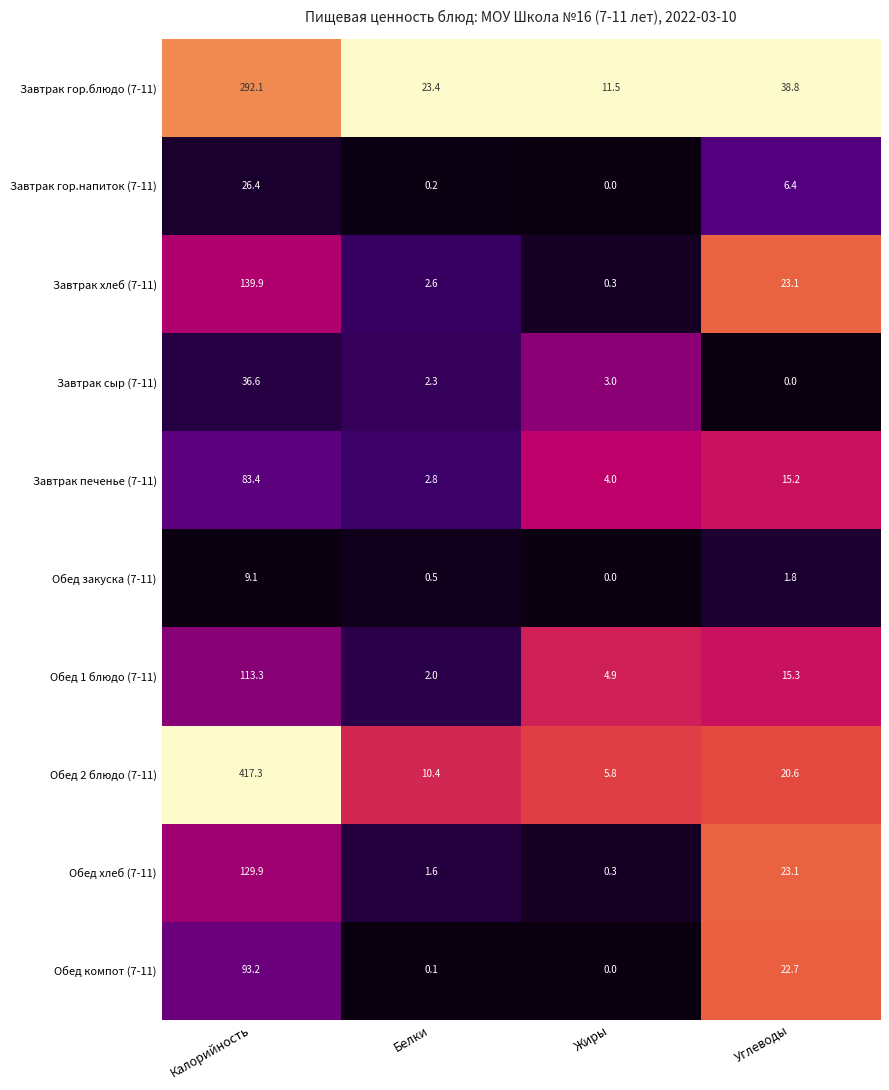

What is the sum of all Завтрак сыр (7-11) values?

41.9